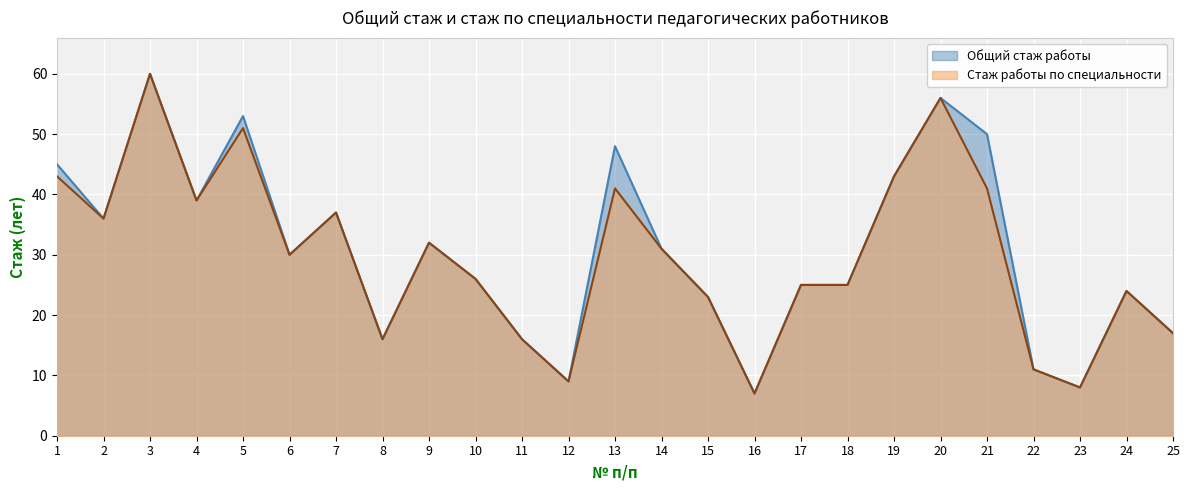

Is it true that Стаж работы по специальности equals 51 at 5?

True